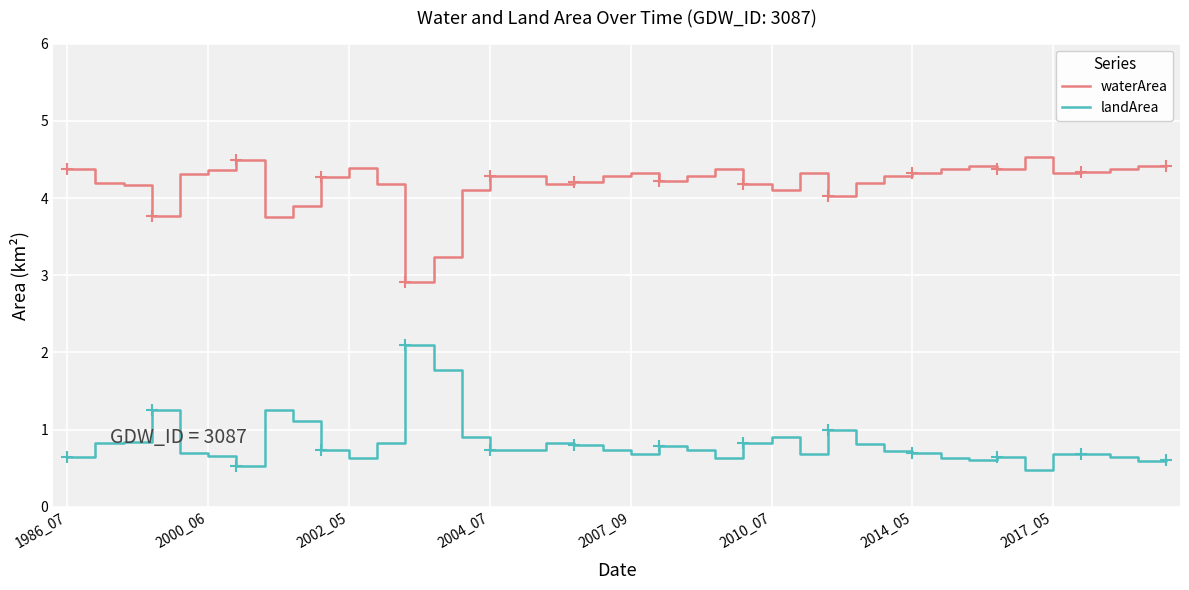

True or false: landArea and waterArea intersect in this chart.

False